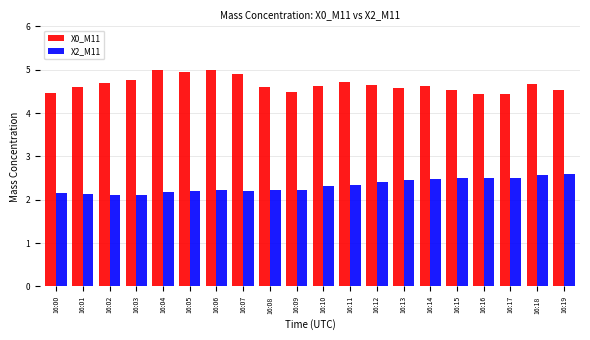

What is the lowest value of the X2_M11 series?

2.1